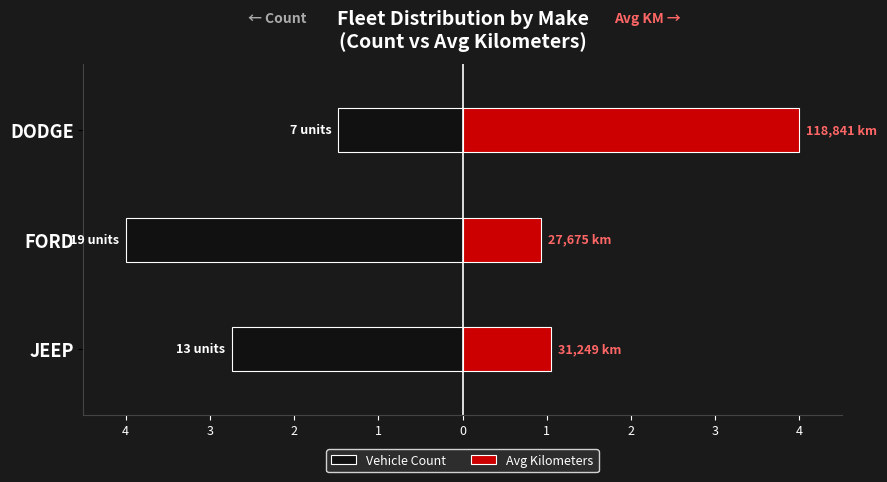

What is the total value across all series at DODGE?

2.5